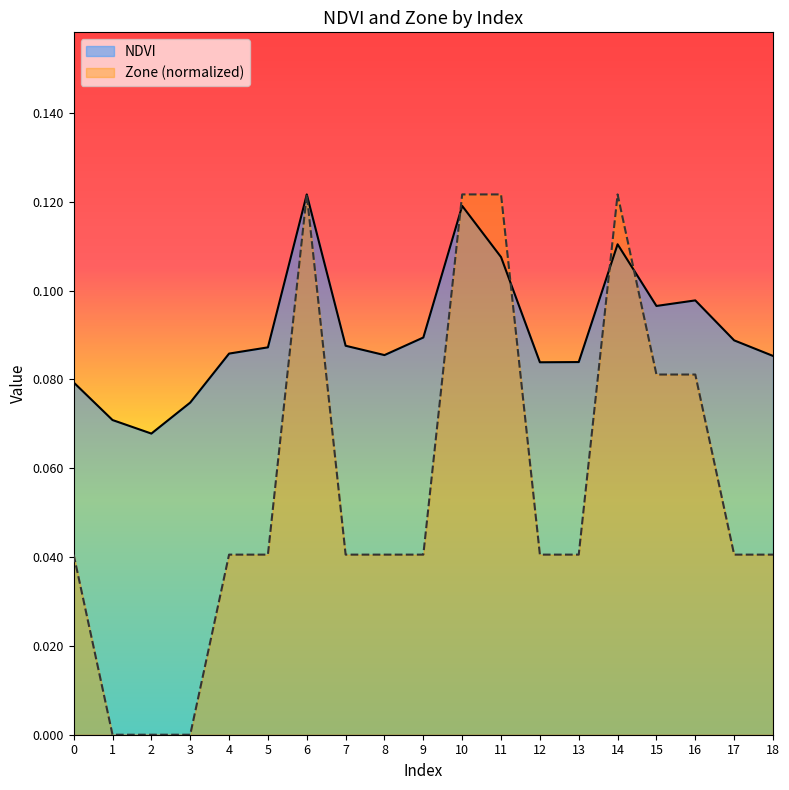

At which category is the sum across all series the highest?

6